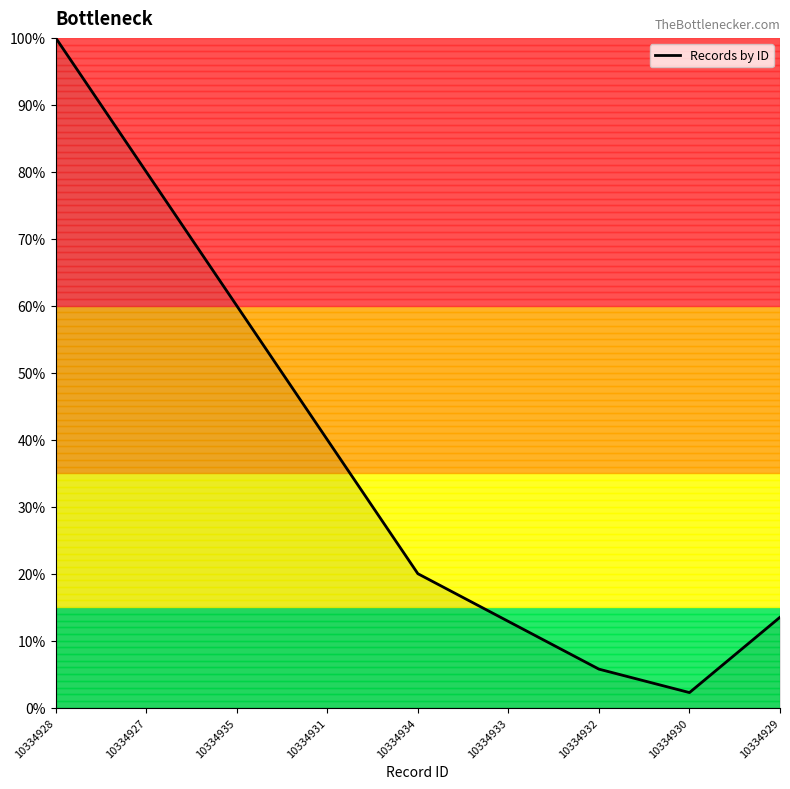

What is the sum of the values at 10334928 and 10334935?

160.0